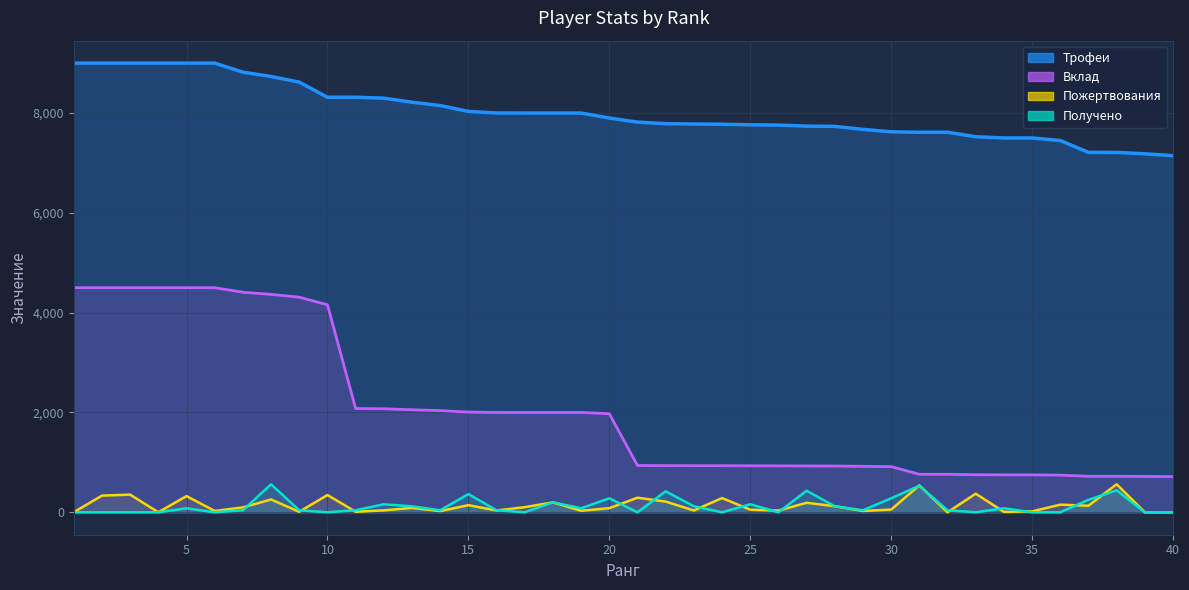

Reading right to left, what are all the values shown in this chart?

Пожертвования: 40=0	39=0	38=561	37=131	36=152	35=18	34=8	33=372	32=0	31=539	30=54	29=26	28=122	27=190	26=34	25=52	24=285	23=36	22=214	21=292	20=82	19=30	18=198	17=102	16=36	15=142	14=24	13=88	12=38	11=10	10=346	9=10	8=256	7=98	6=26	5=324	4=0	3=353	2=334	1=0
Трофеи: 40=7145	39=7183	38=7211	37=7212	36=7449	35=7500	34=7500	33=7525	32=7615	31=7615	30=7623	29=7673	28=7732	27=7738	26=7758	25=7764	24=7775	23=7780	22=7786	21=7818	20=7900	19=8000	18=8000	17=8000	16=8001	15=8032	14=8150	13=8217	12=8298	11=8316	10=8316	9=8619	8=8732	7=8819	6=9000	5=9000	4=9000	3=9000	2=9000	1=9000
Вклад: 40=714	39=718	38=721	37=721	36=744	35=750	34=750	33=752	32=761	31=761	30=914	29=920	28=927	27=928	26=930	25=931	24=933	23=933	22=934	21=938	20=1975	19=2000	18=2000	17=2000	16=2000	15=2008	14=2037	13=2054	12=2074	11=2079	10=4158	9=4309	8=4366	7=4409	6=4500	5=4500	4=4500	3=4500	2=4500	1=4500
Получено: 40=0	39=0	38=440	37=250	36=0	35=0	34=80	33=0	32=40	31=530	30=280	29=40	28=120	27=432	26=0	25=160	24=0	23=120	22=420	21=0	20=280	19=80	18=200	17=0	16=40	15=364	14=40	13=120	12=160	11=40	10=0	9=40	8=560	7=40	6=0	5=80	4=0	3=0	2=0	1=0